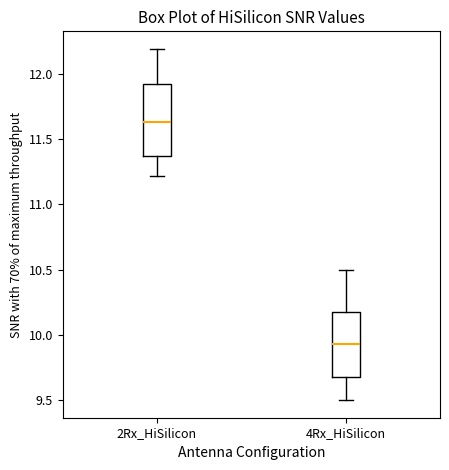

Reading left to right, read every box against the y-axis: the position of its median line, the range the box covers, and the ends of its whiskers. The values are not printed on the chart, so give them approximately, as read against the axis.

2Rx_HiSilicon: median 11.65, box 11.35 to 11.95, whiskers 11.20 to 12.20
4Rx_HiSilicon: median 9.95, box 9.70 to 10.20, whiskers 9.50 to 10.50